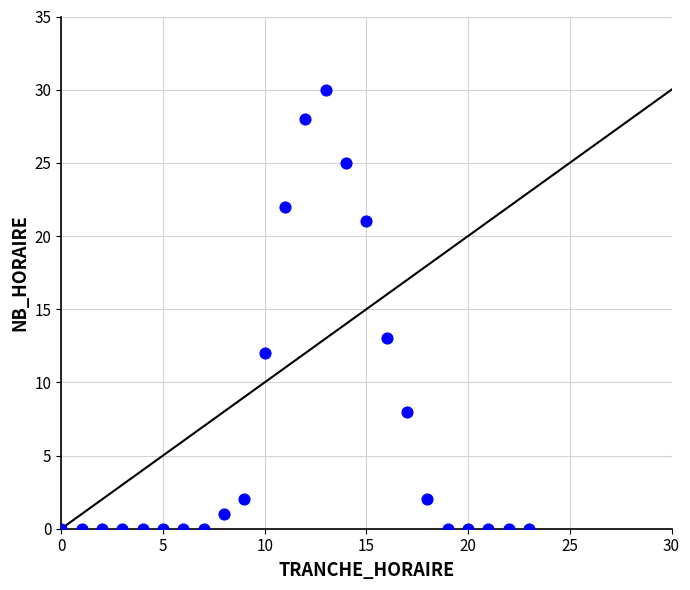

What Y value in the scatter plot is closest to 15?

13